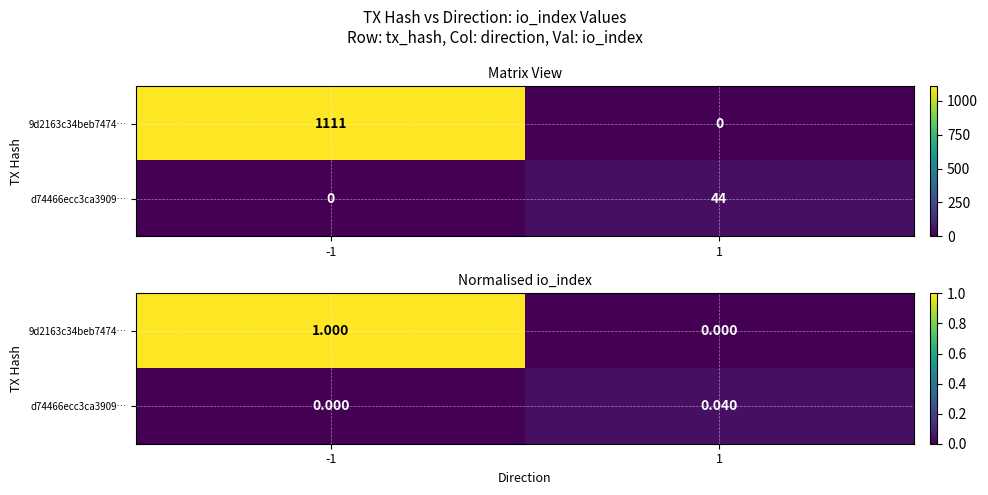

What is the maximum value shown in the chart?

1.0